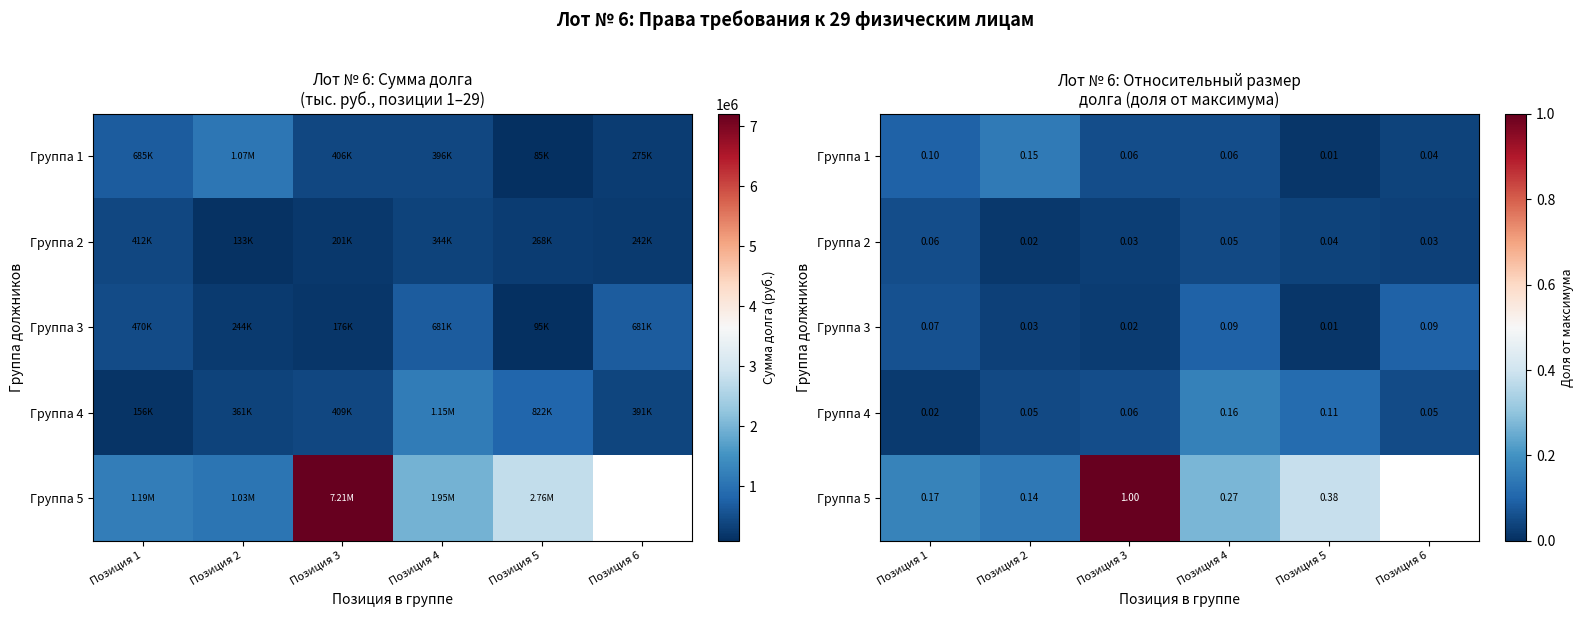

Is it true that Группа 4 equals 0.1 at Позиция 3?

True